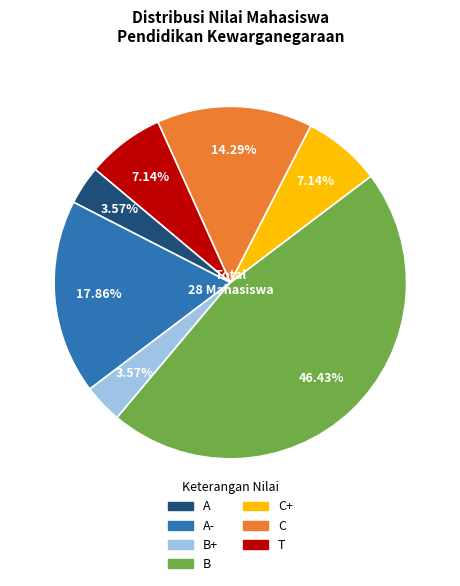

Is there any slice that represents more than half of the pie?

No